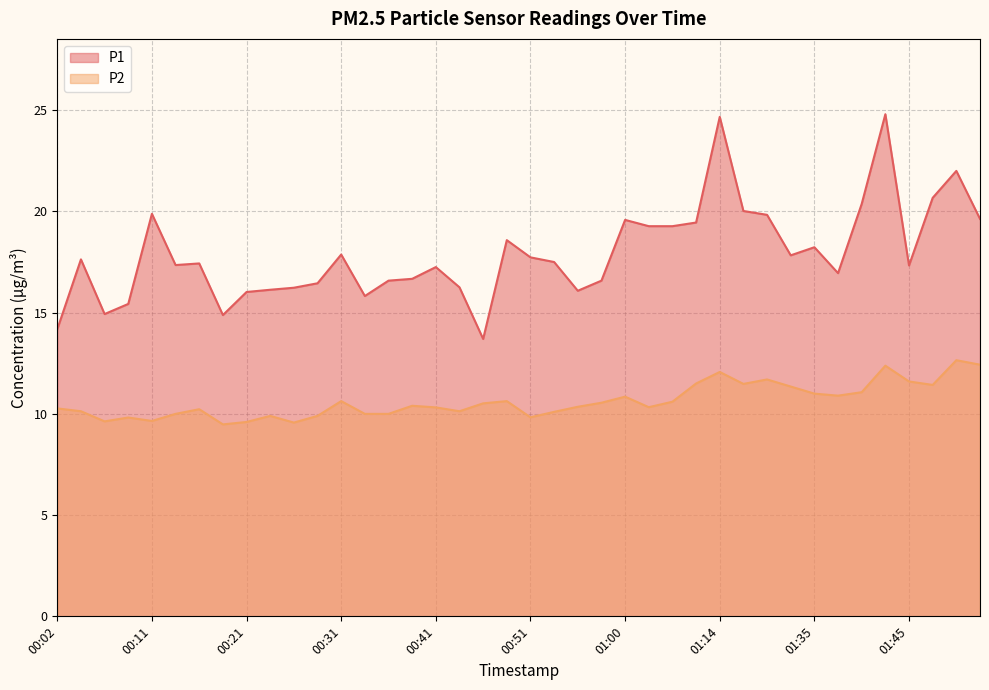

What is the difference between the highest and lowest values at 00:51?

7.9